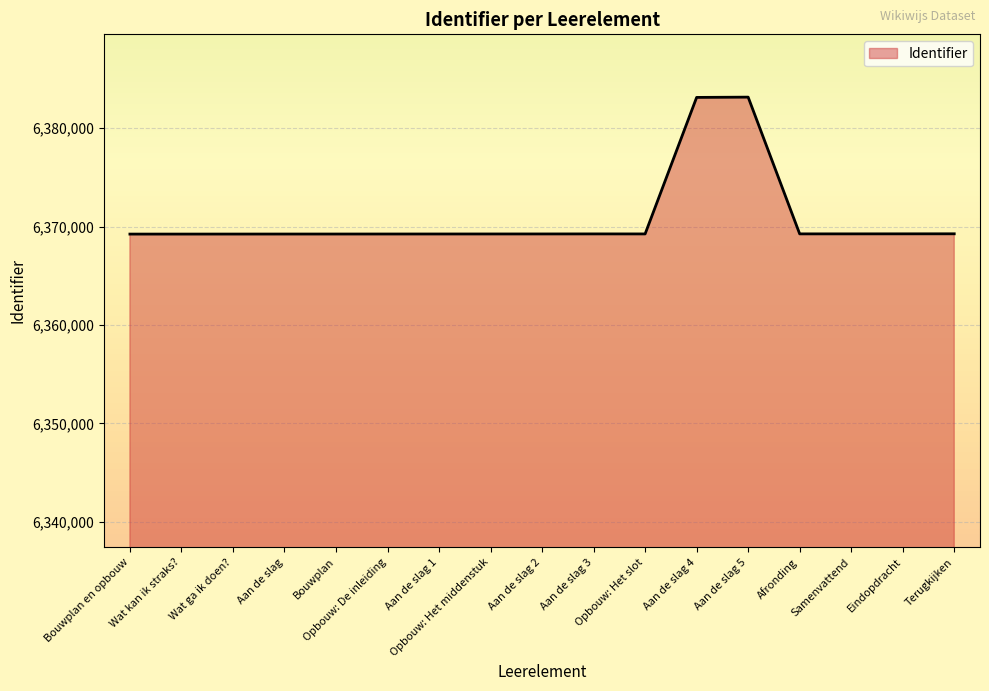

The chart shows a value of 8924376 at Opbouw: De inleiding. True or false?

False